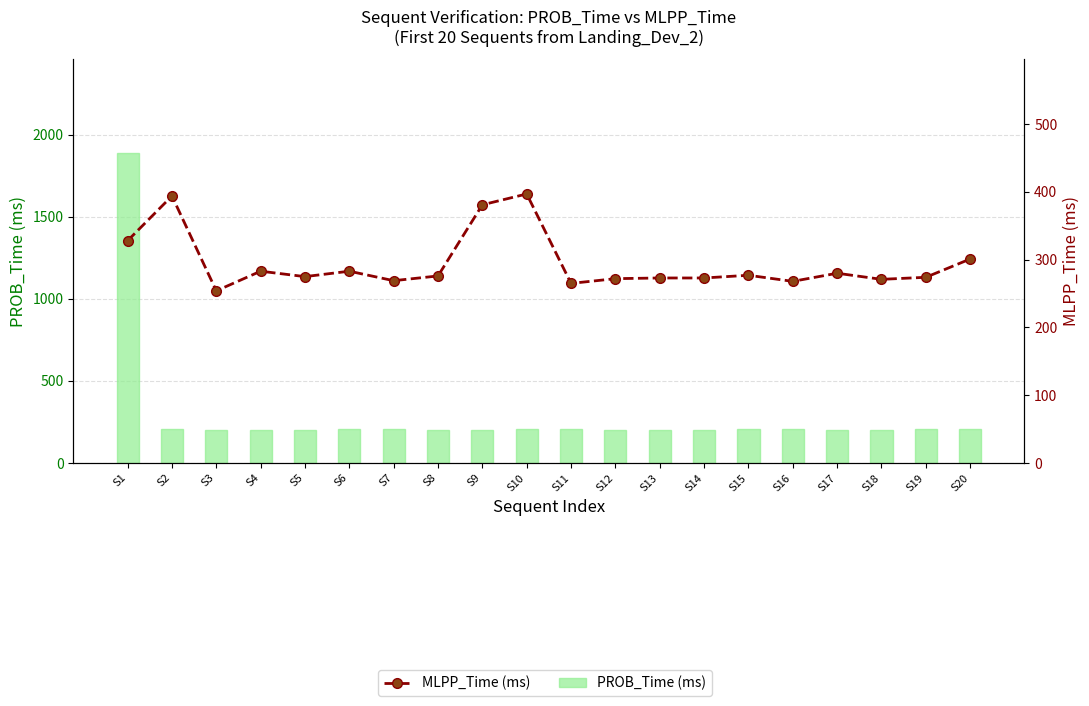

How many series are shown in this chart?

2